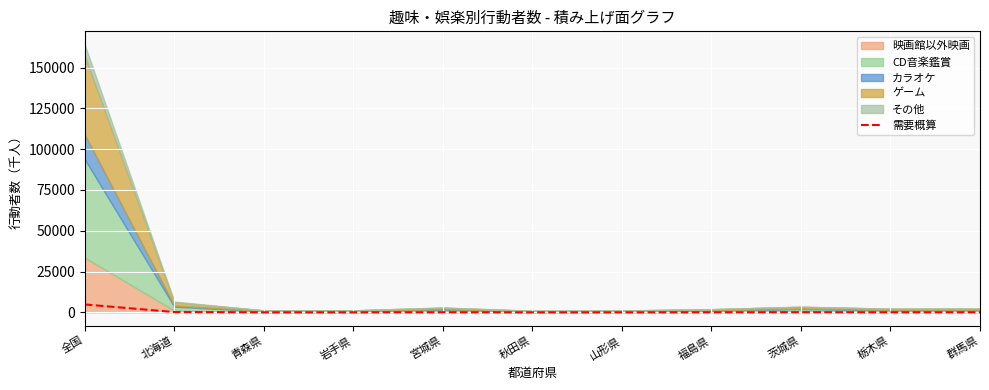

Rank the categories by value from highest to lowest.

全国, 北海道, 茨城県, 宮城県, 群馬県, 栃木県, 福島県, 岩手県, 青森県, 山形県, 秋田県